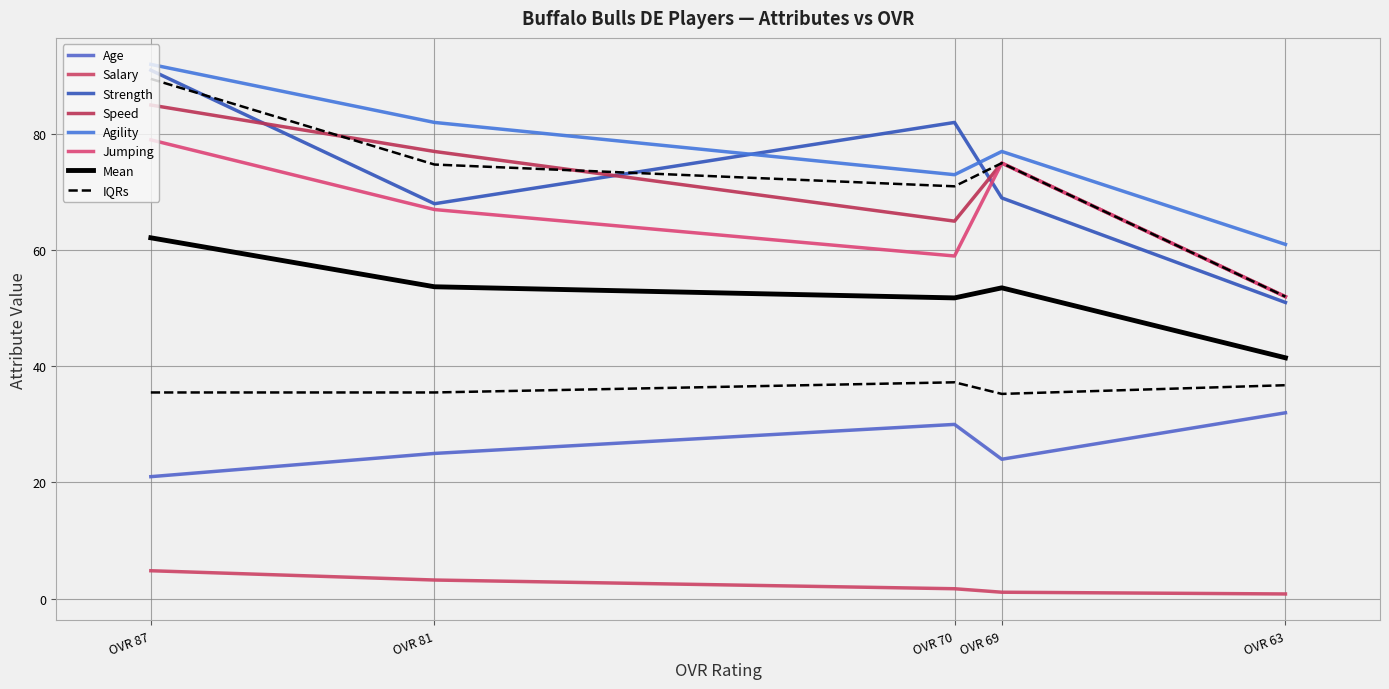

What is the approximate value of strength at OVR 81?

68.0